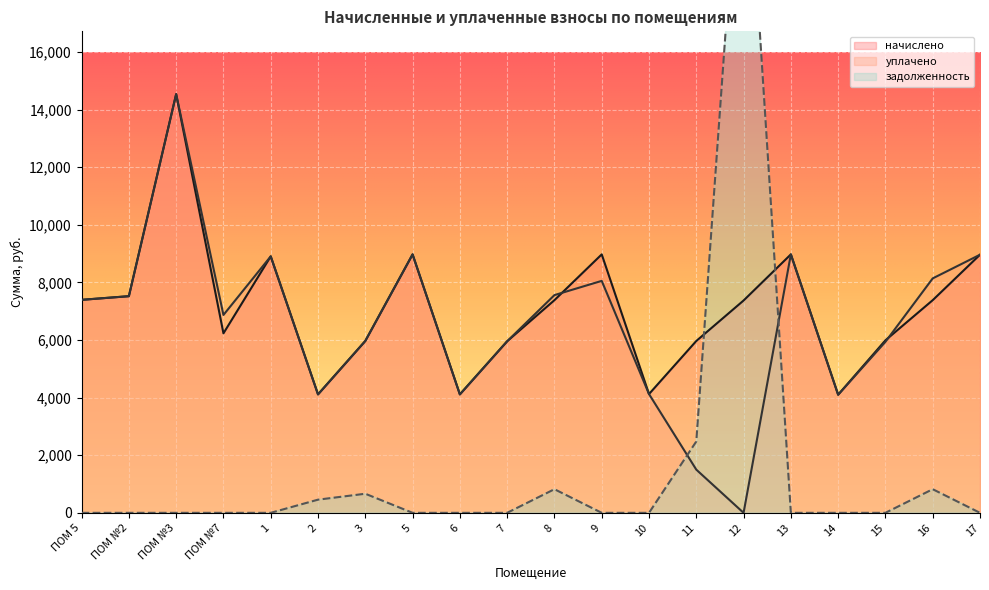

The задолженность series shows -7788.7 at 1. True or false?

False